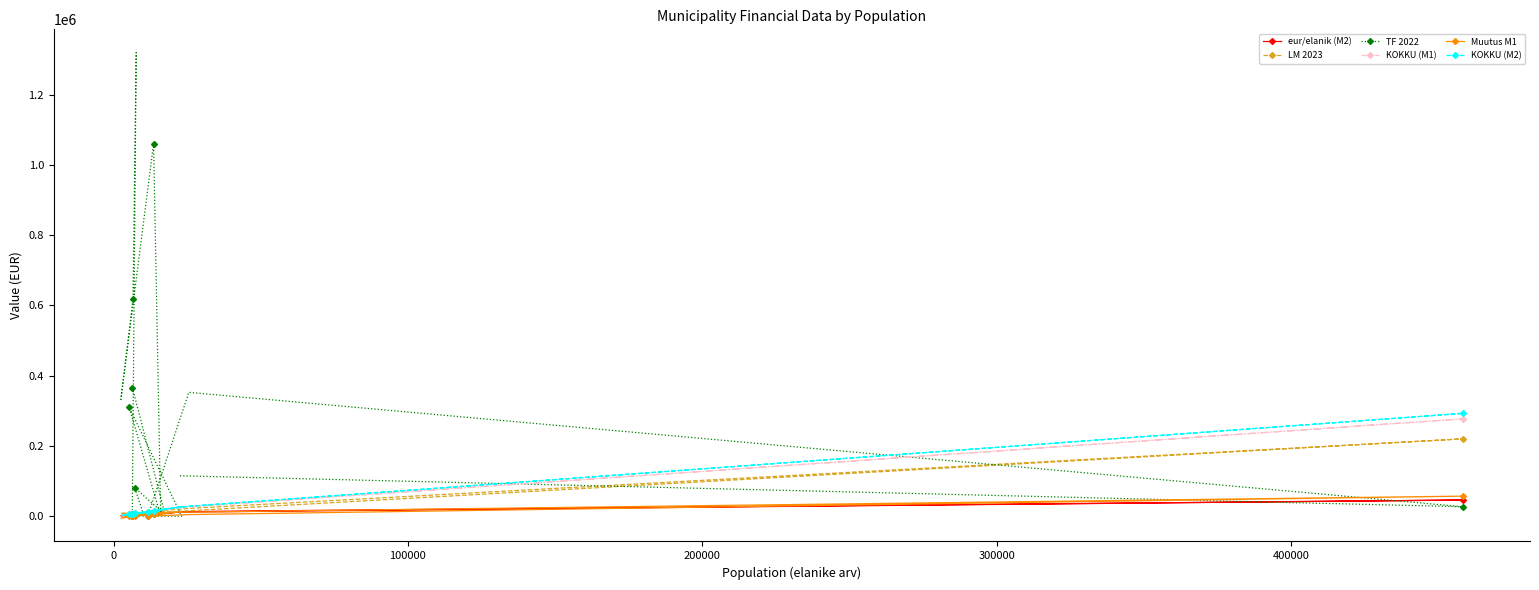

How many data points in KOKKU (M2) are above 12726?

8